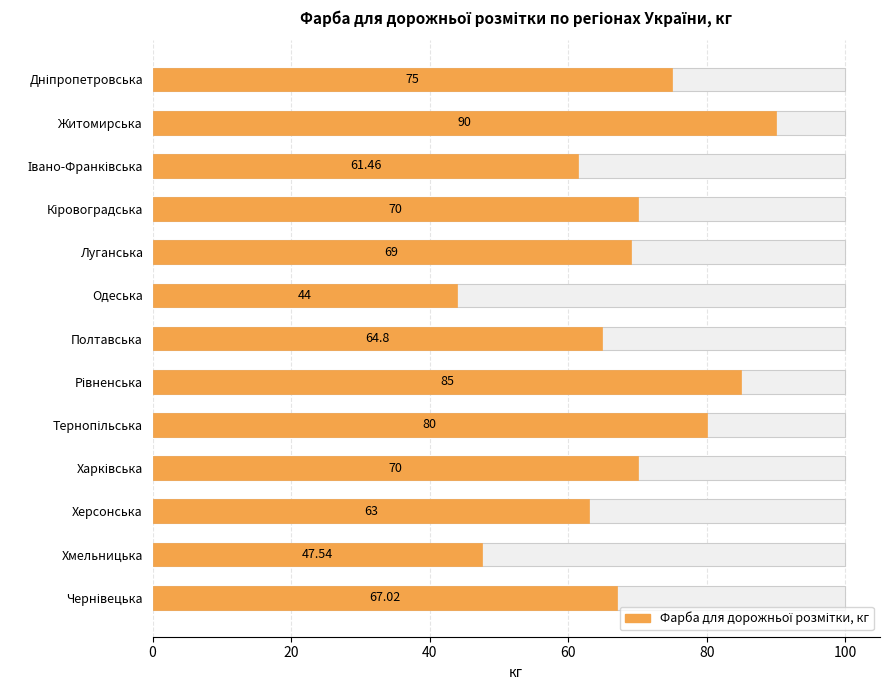

What is the value of the 12th bar from the left?

47.5